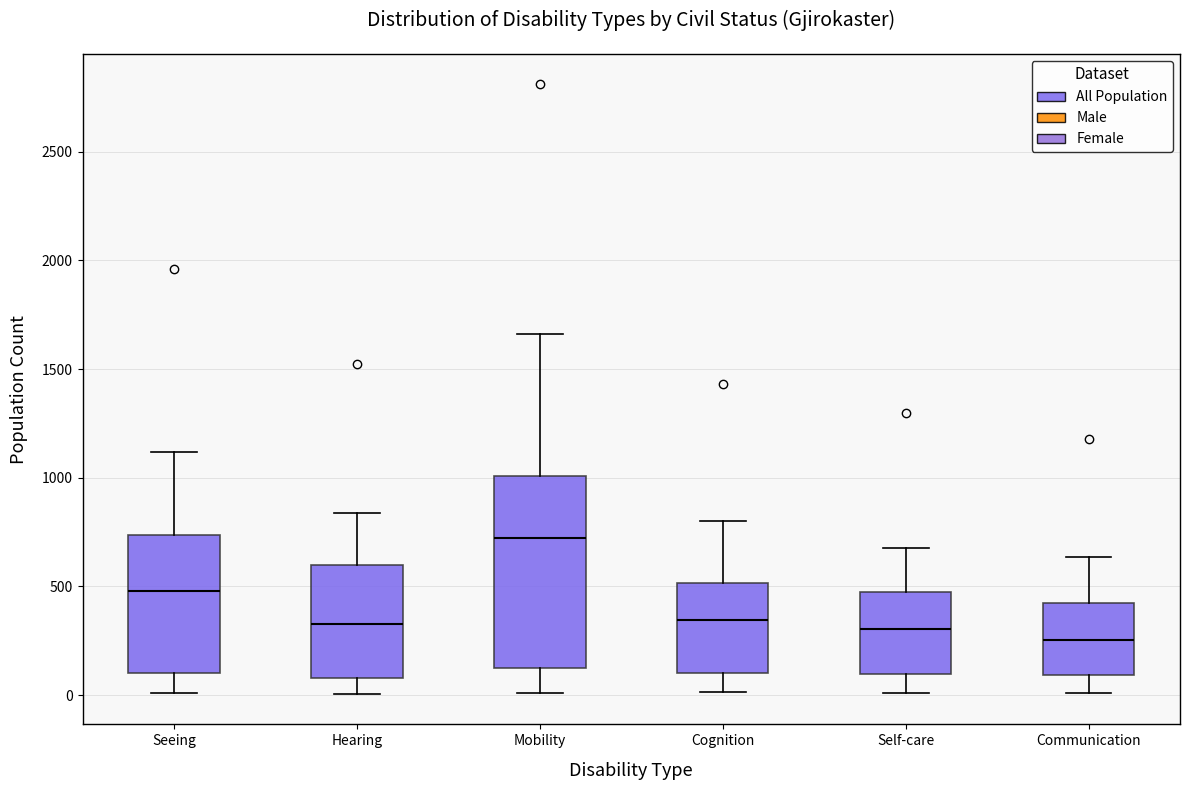

Which box's median line is the highest?

Mobility